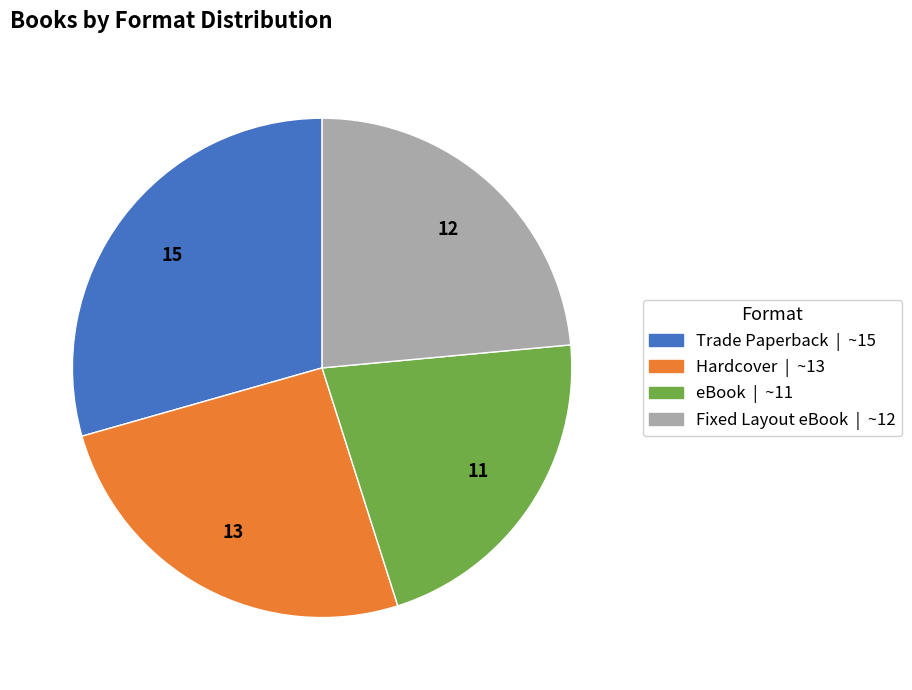

Do Fixed Layout eBook and eBook together represent more than half of the pie?

No